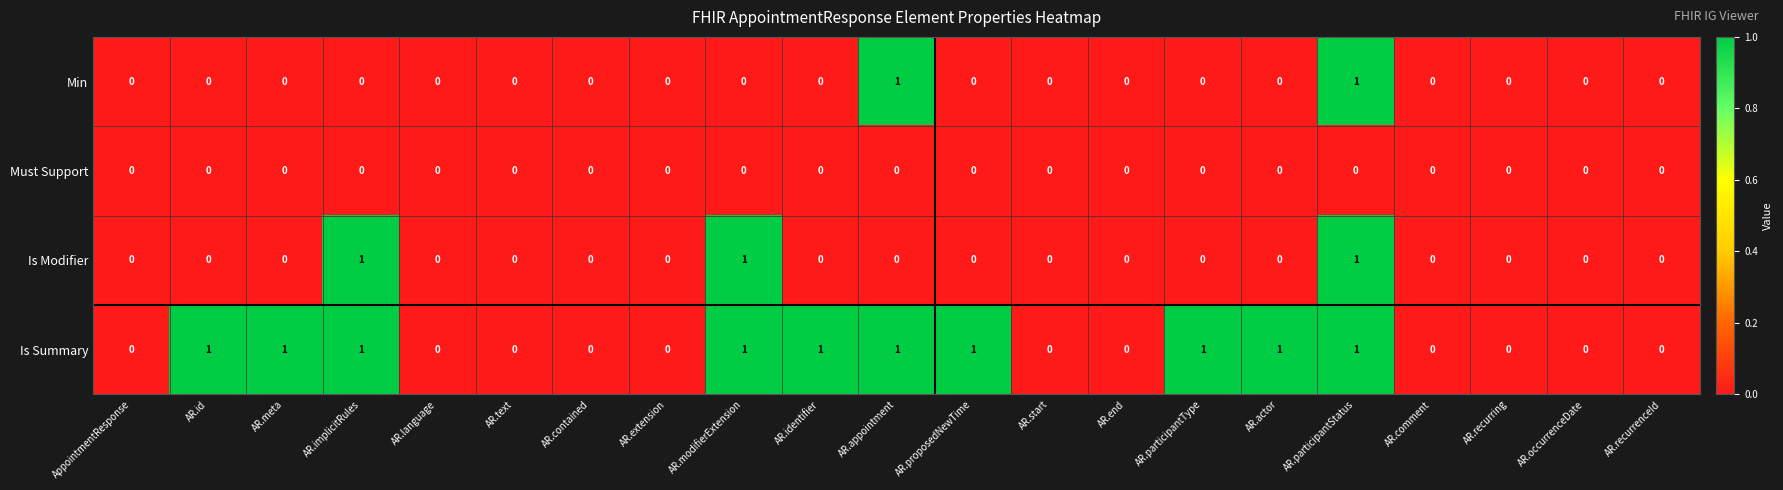

The Must Support series shows 0 at AR.extension. True or false?

True